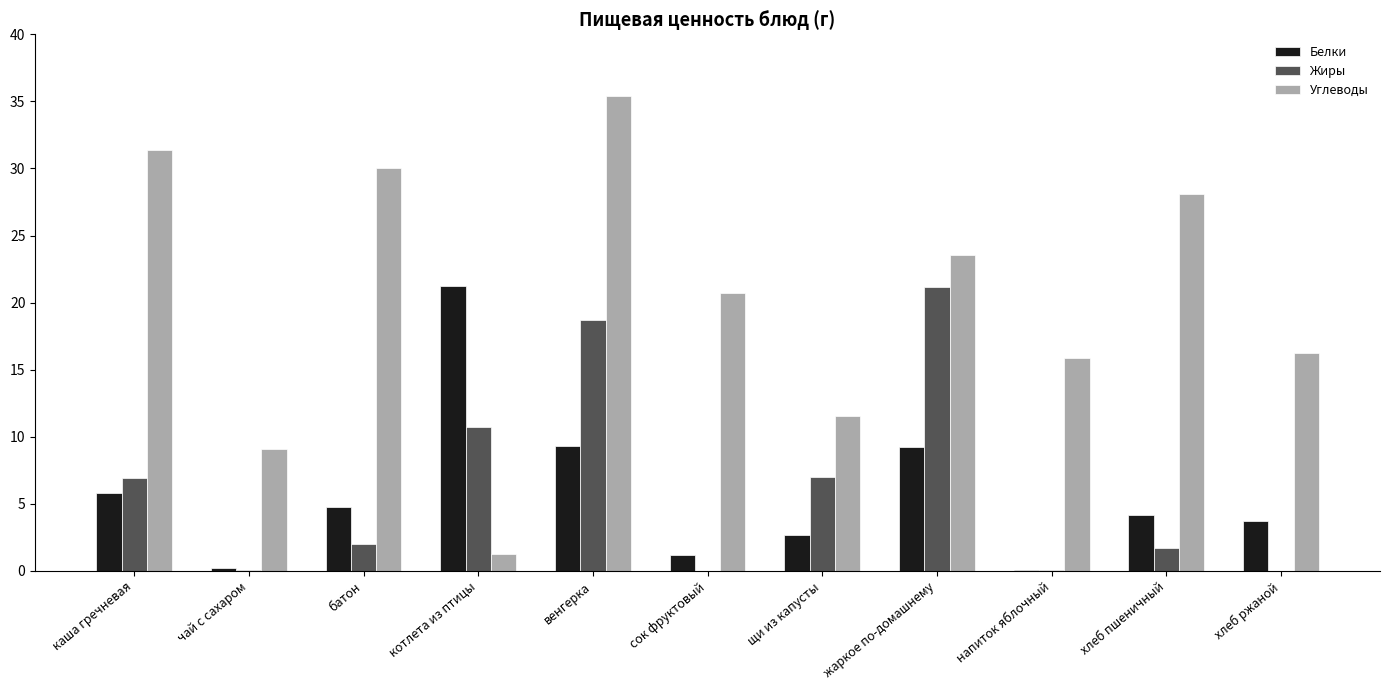

Which series has the largest total across all categories?

Углеводы